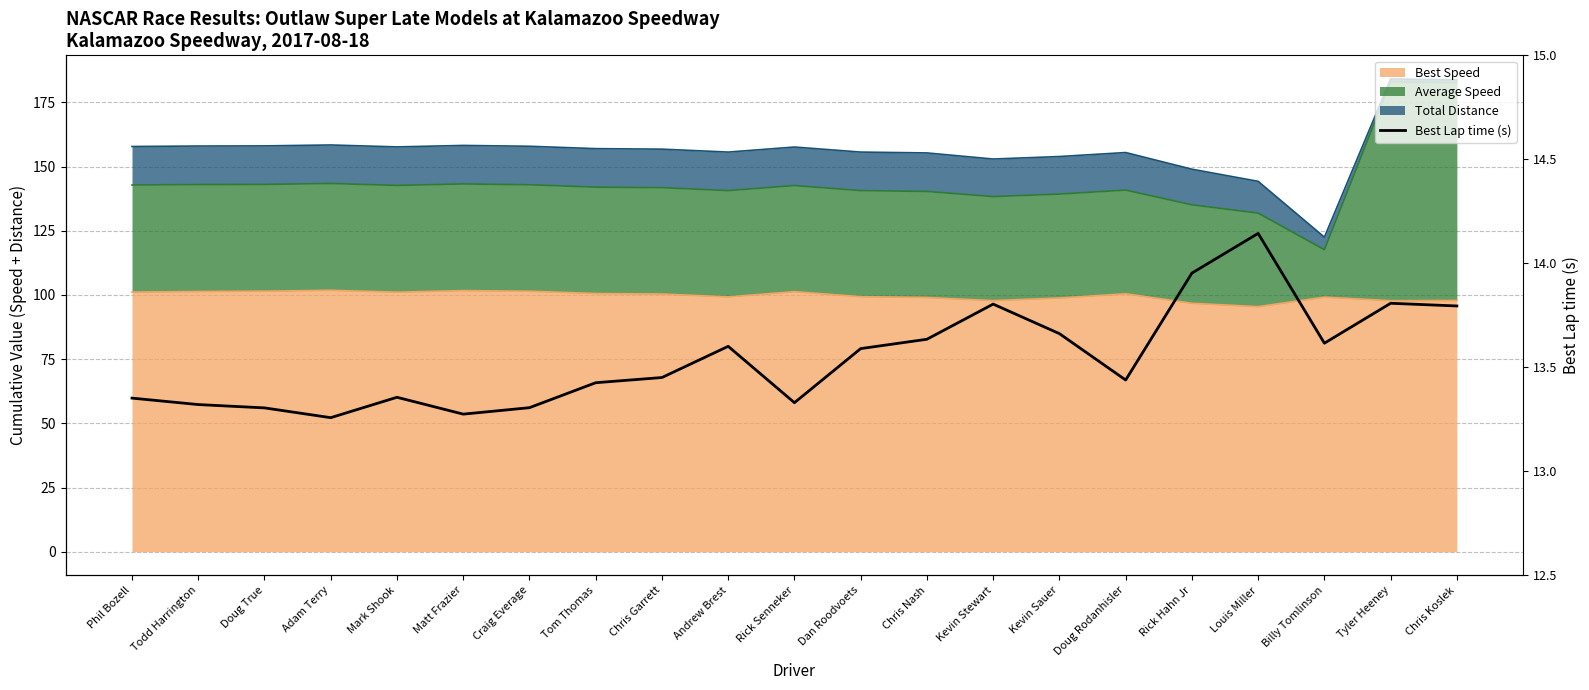

What is the value of the 21st point from the left?

13.8